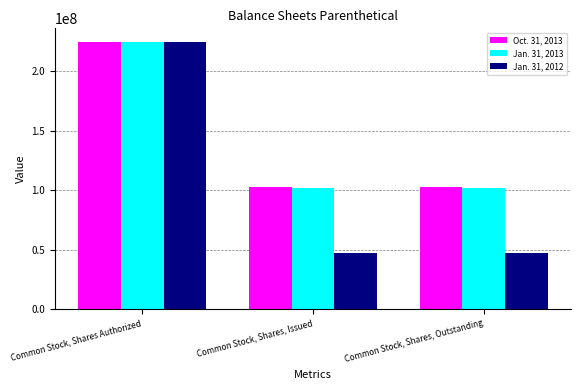

How many values in the Jan. 31, 2012 series exceed 46800000?

1